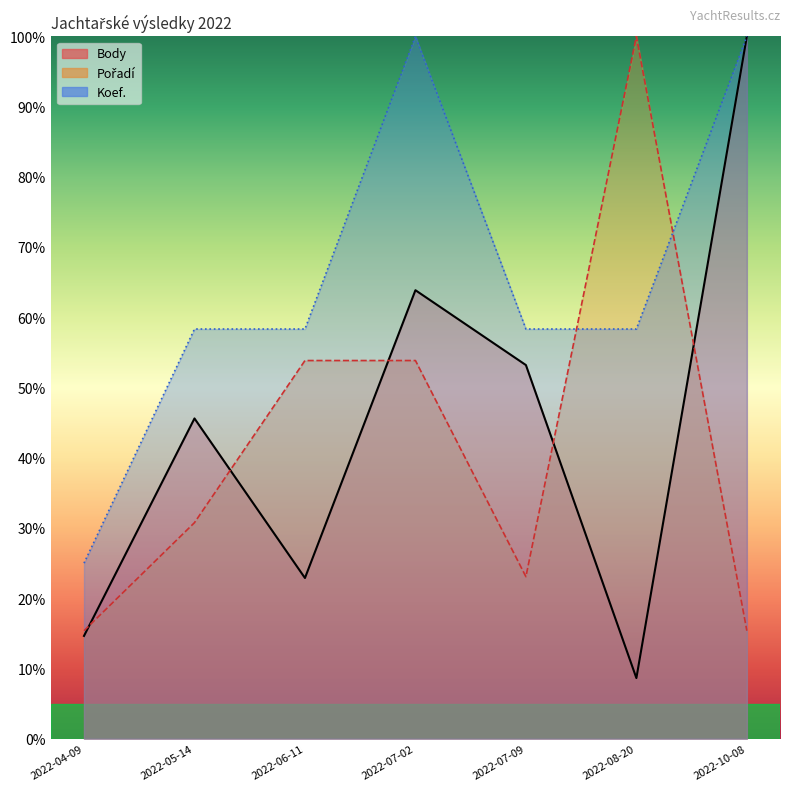

How many values in the Koef. (line) series are below 58?

1